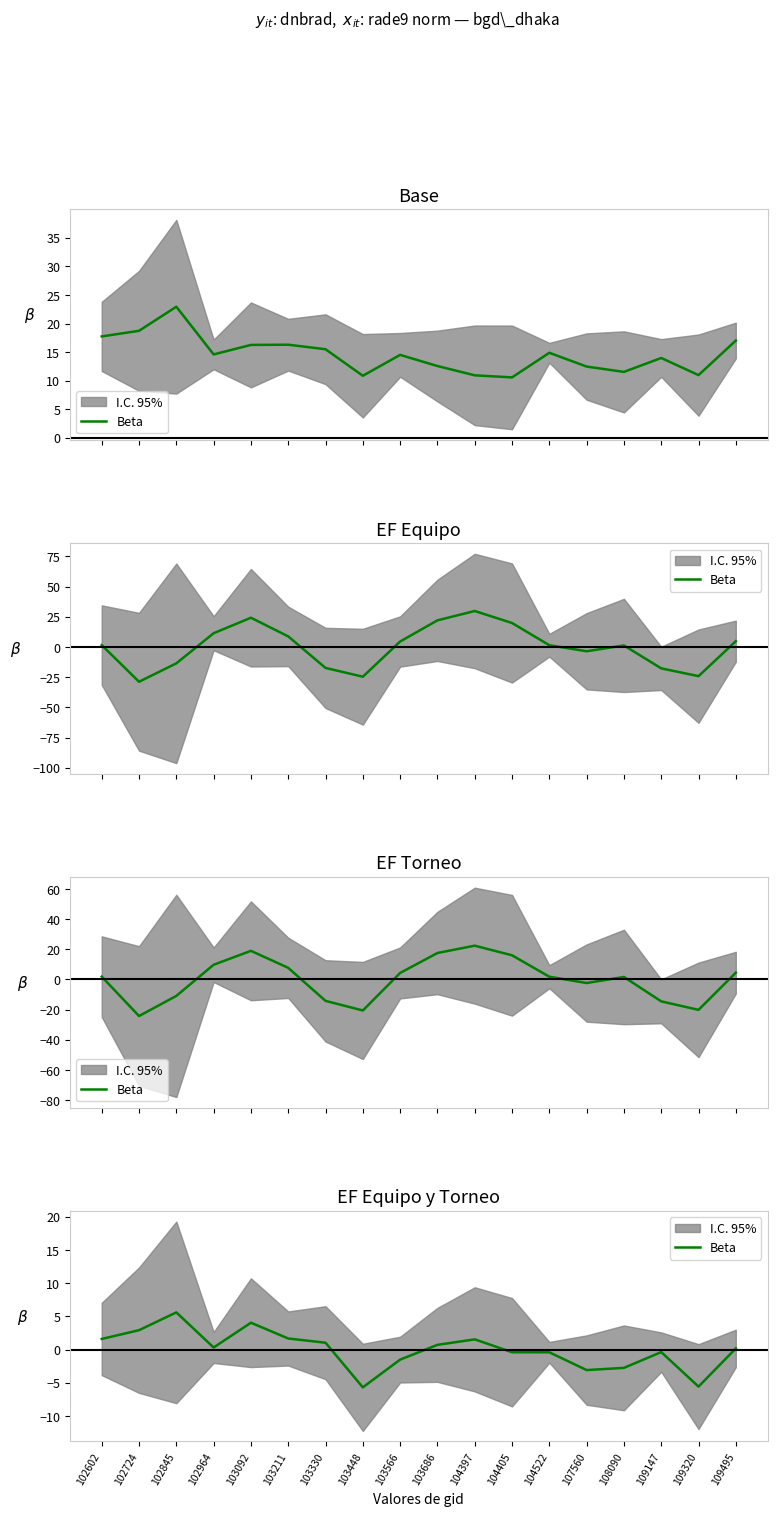

How many categories are shown in the chart?

18